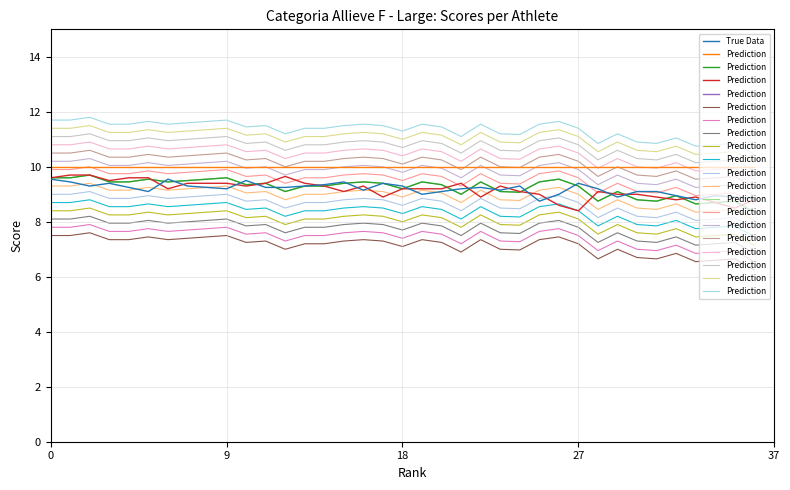

What is the value of the Prediction point at the 5th from the left?

11.5